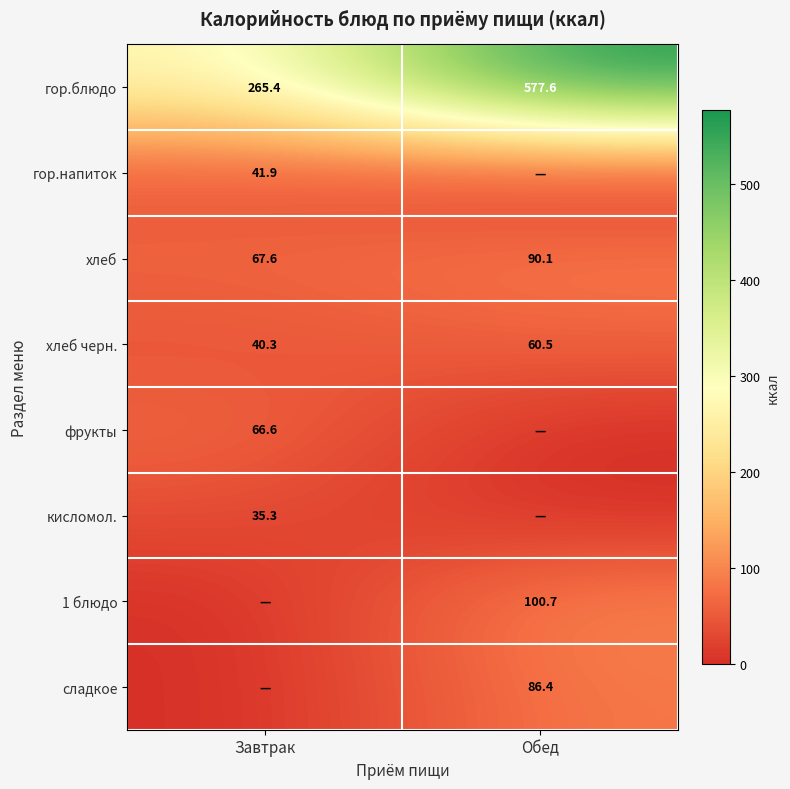

Read the гор.блюдо value at Завтрак.

265.4